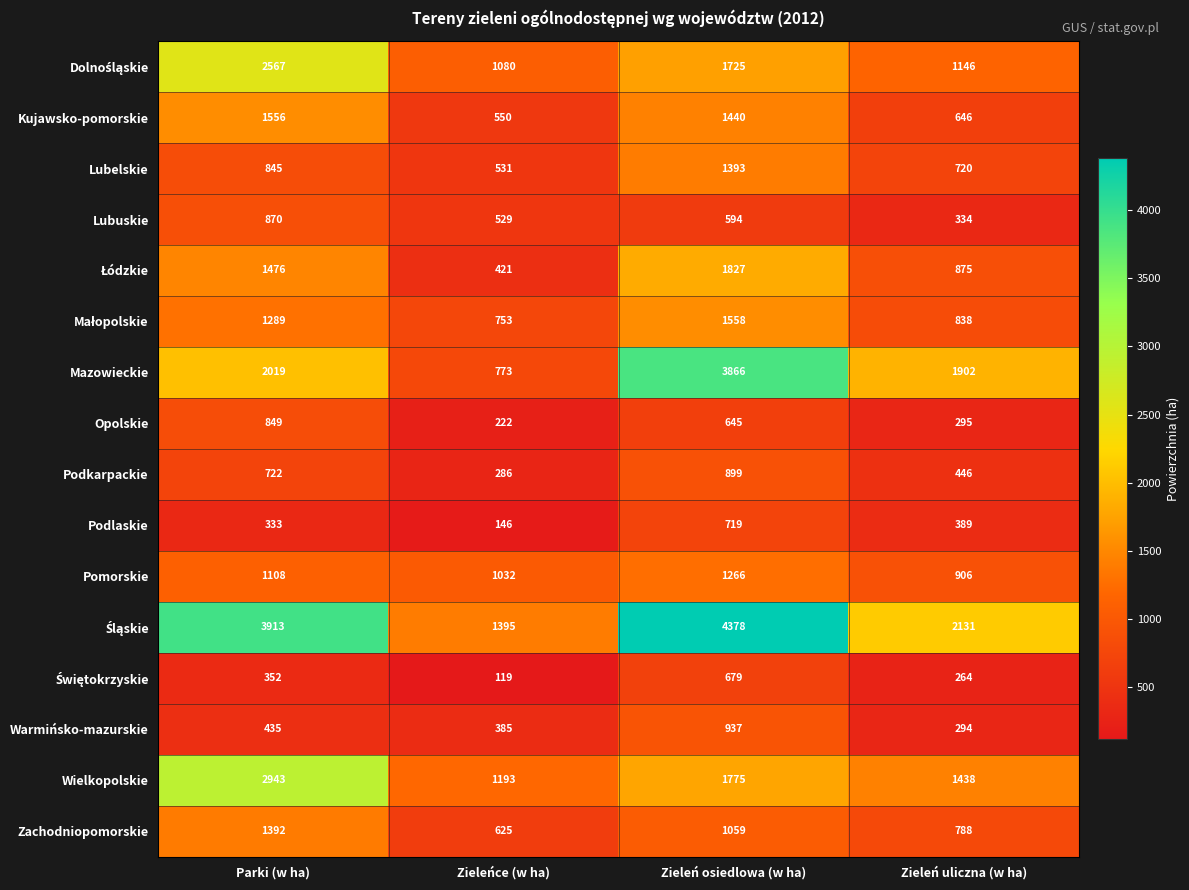

How many distinct data groups are displayed?

16